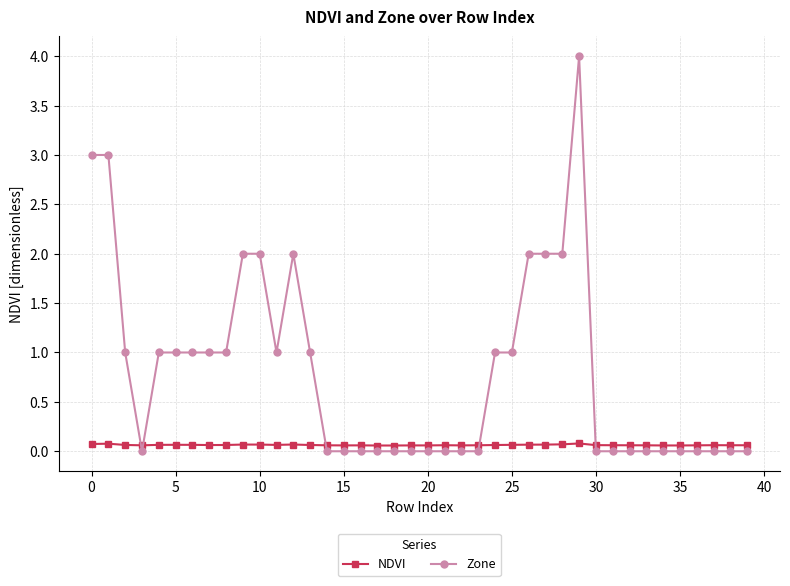

What is the value of the NDVI point at the 23rd from the left?

0.1